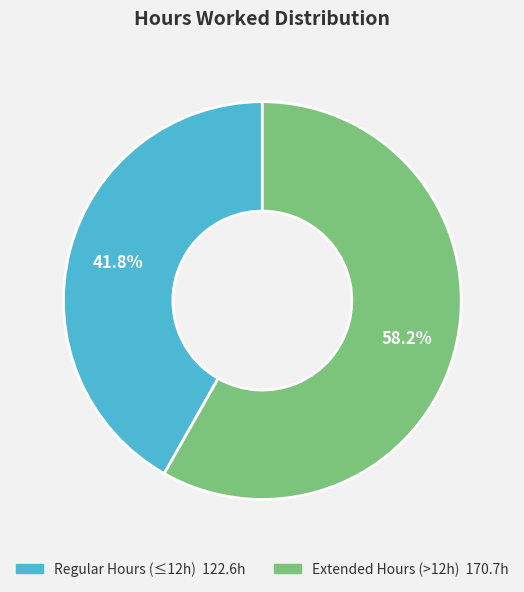

To the nearest percent, what is the average slice percentage?

50%